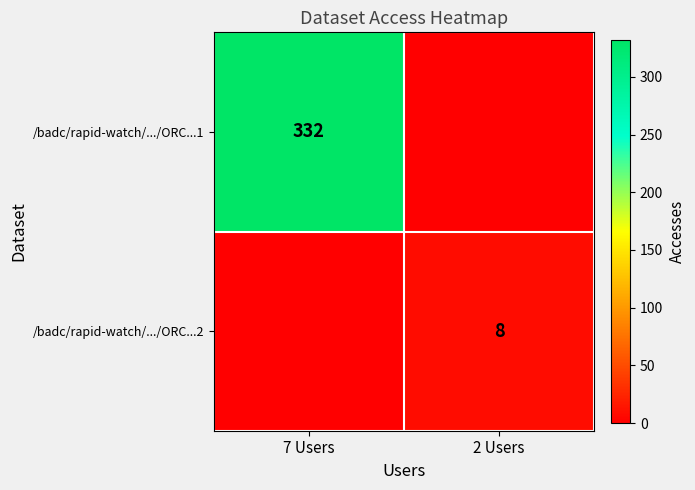

The value of /badc/rapid-watch/.../ORC...1 at 7 Users is 332. True or false?

True